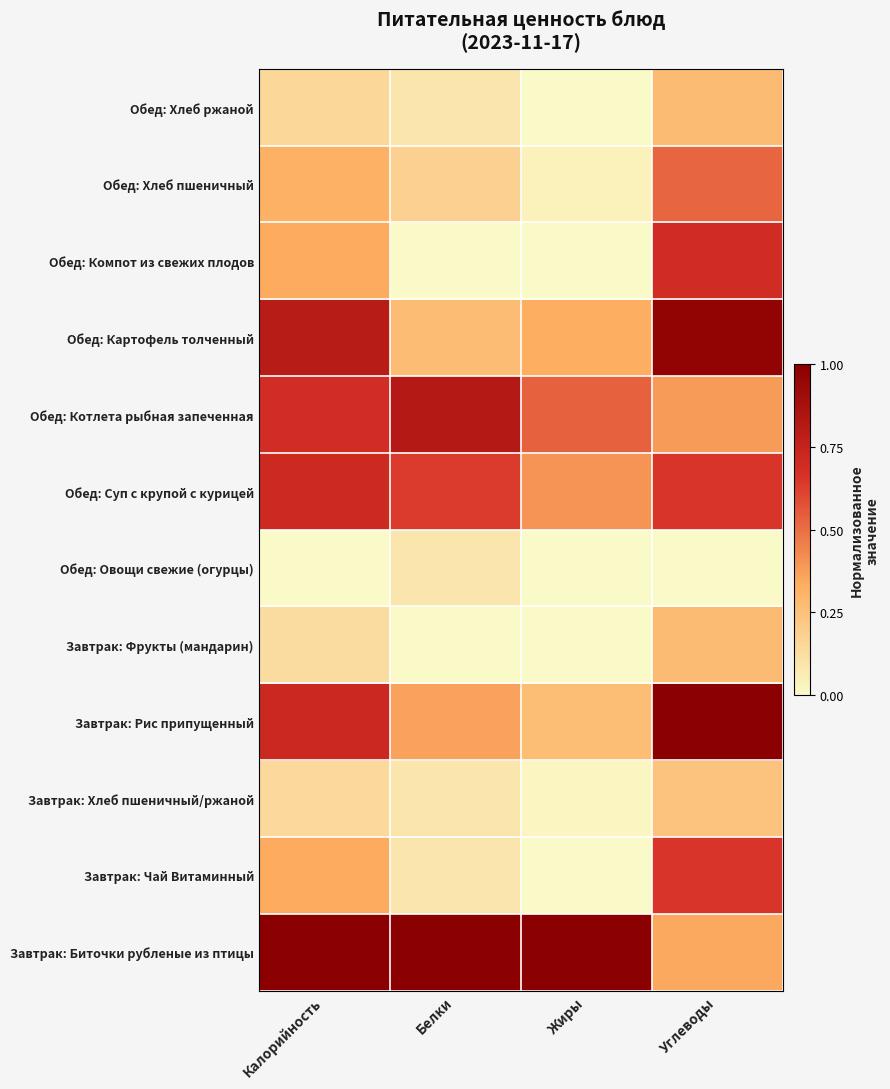

Which label corresponds to the largest value in the chart?

Калорийность